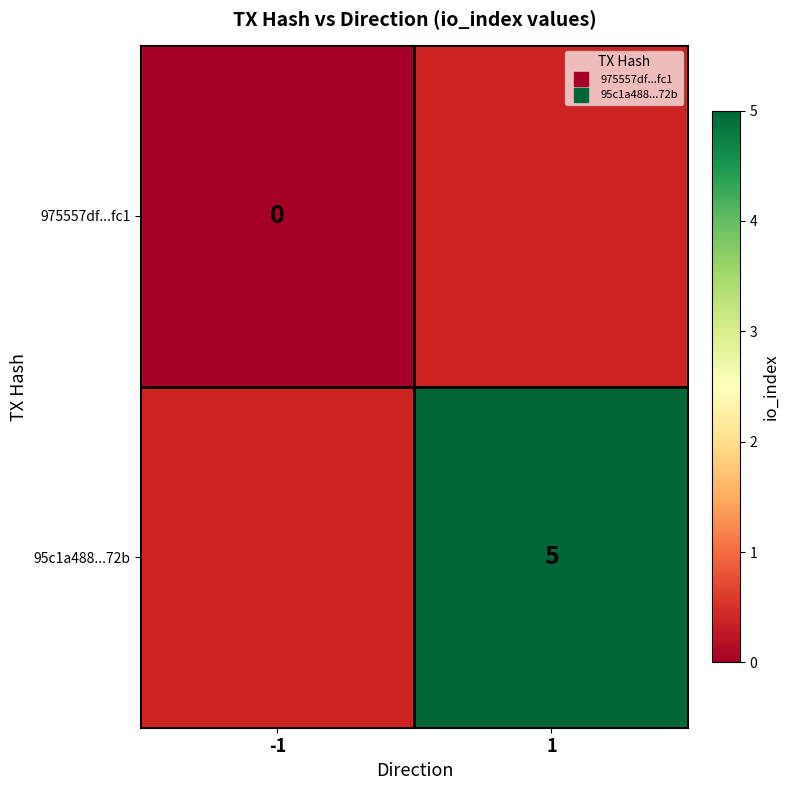

What is the greatest value displayed?

5.0